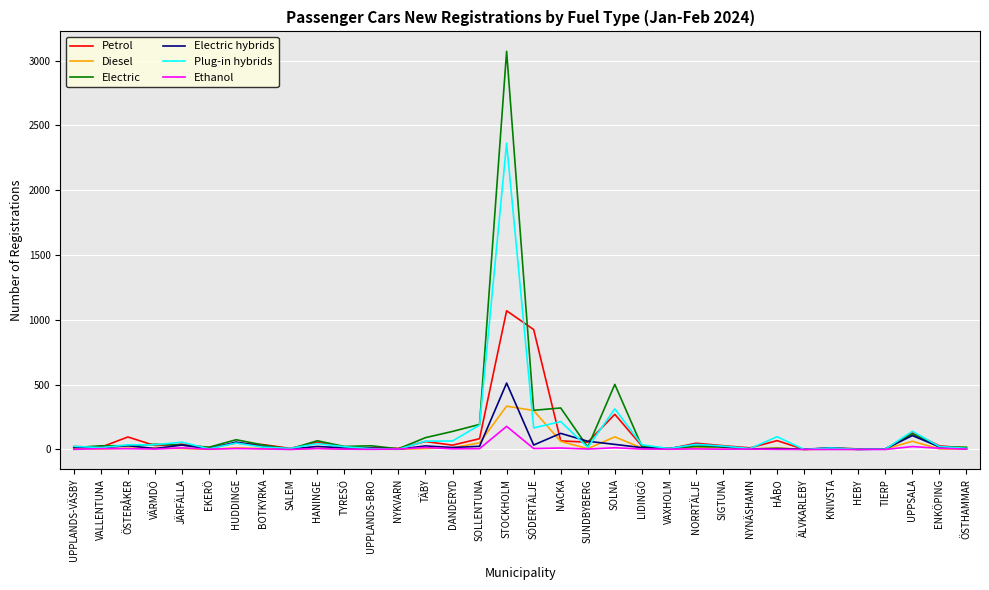

Which series has the widest spread of values?

Electric